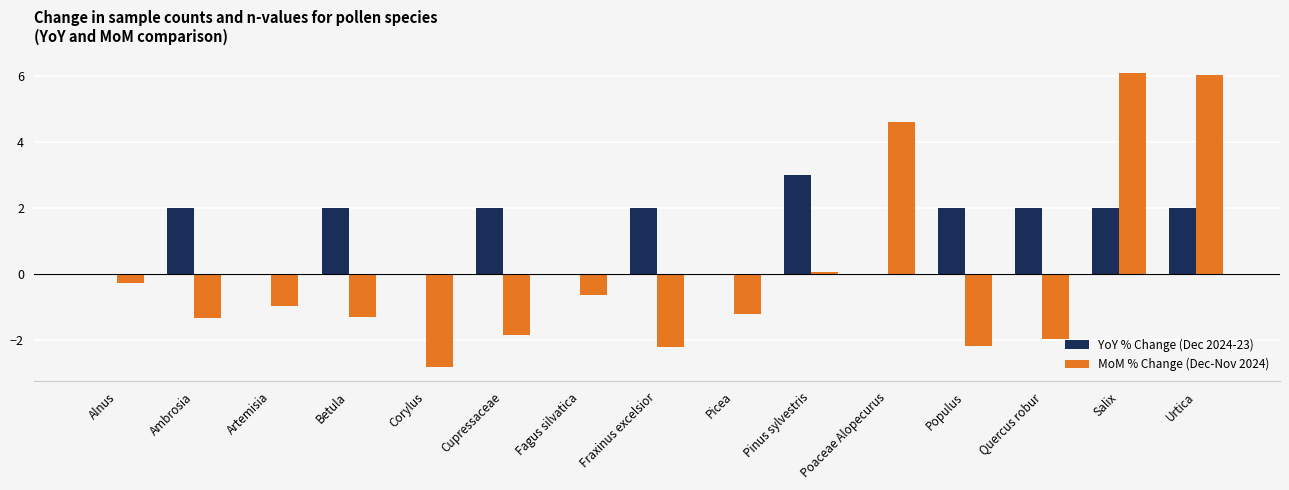

Where is MoM % Change (Dec-Nov 2024) nearest to the value 1?

Pinus sylvestris